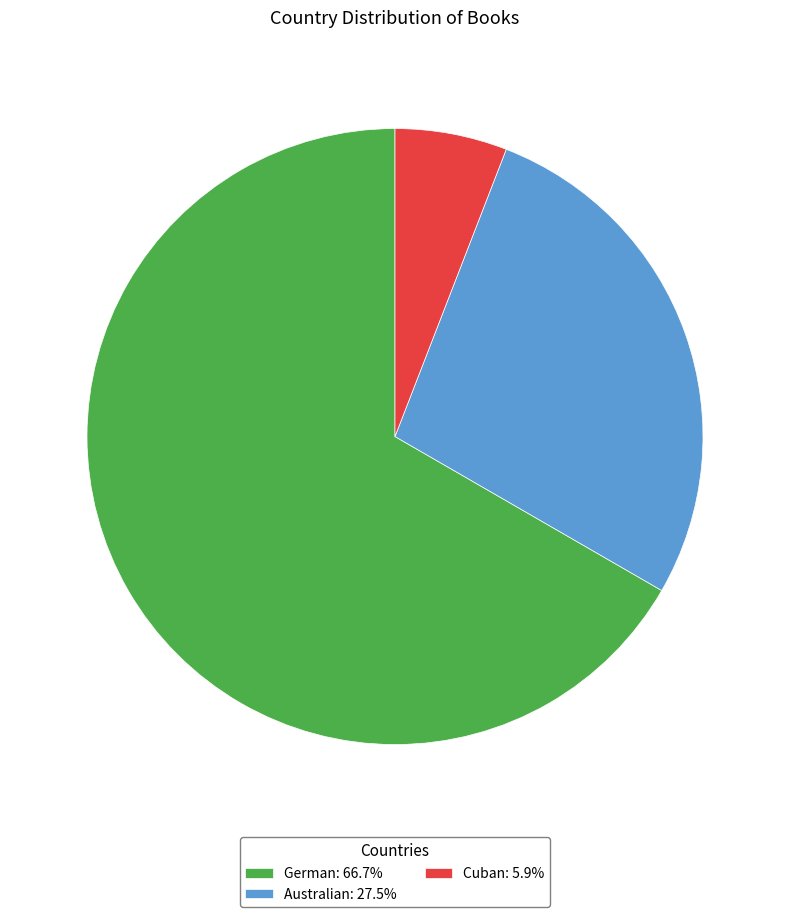

Does German represent more than half of the total?

Yes